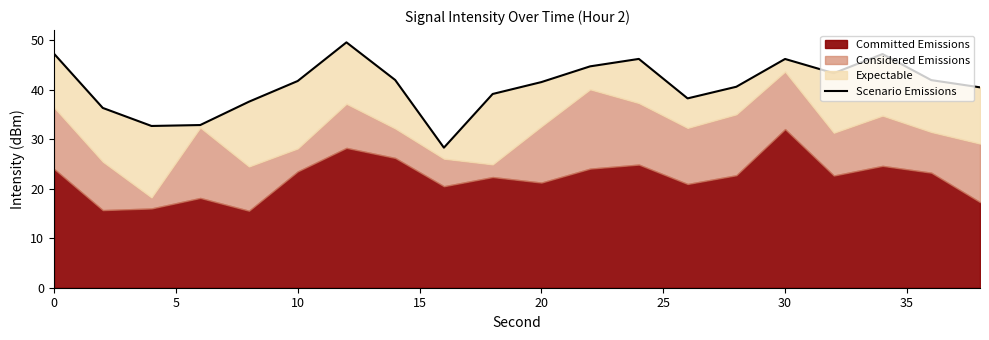

What is the value of the 20th point from the left?

40.5